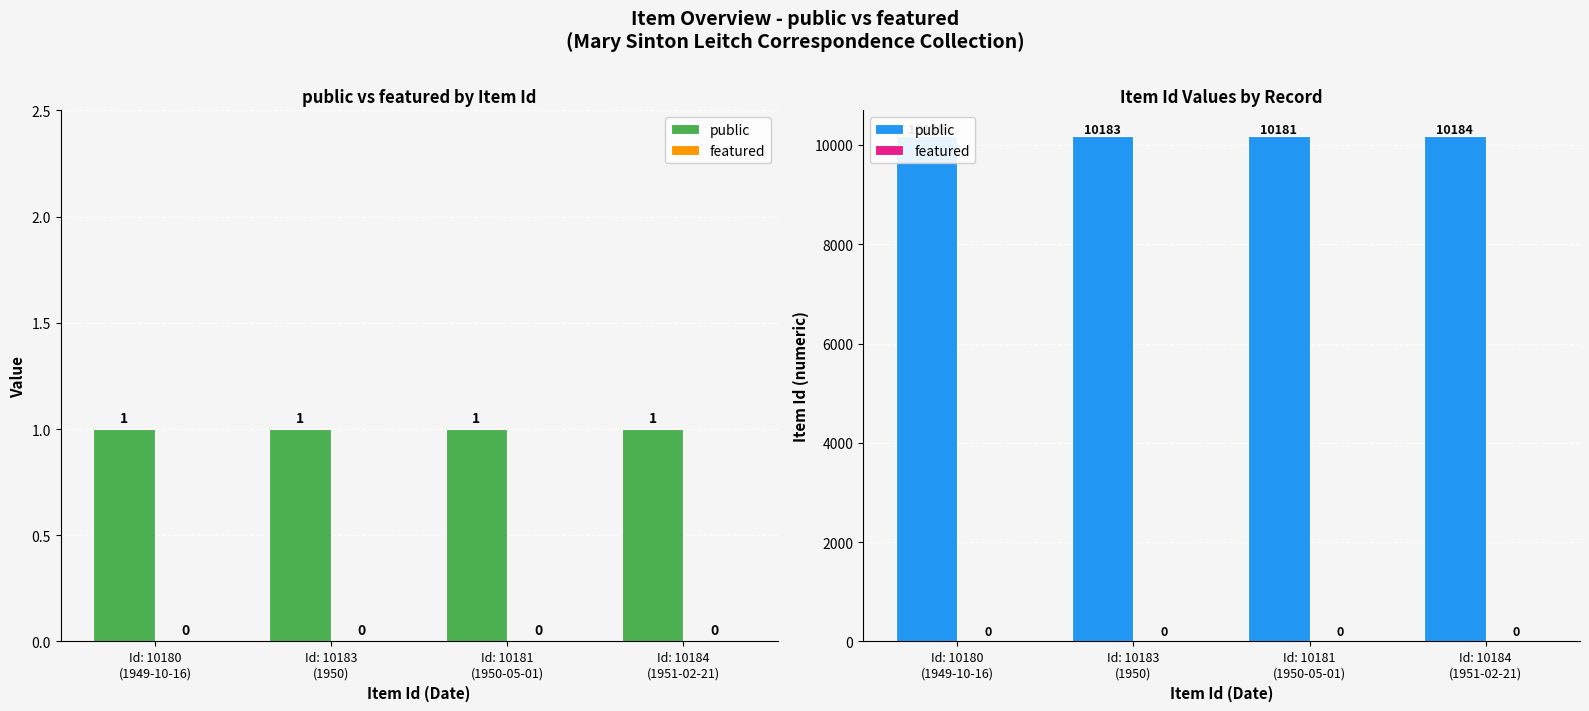

How many groups of bars are there?

4